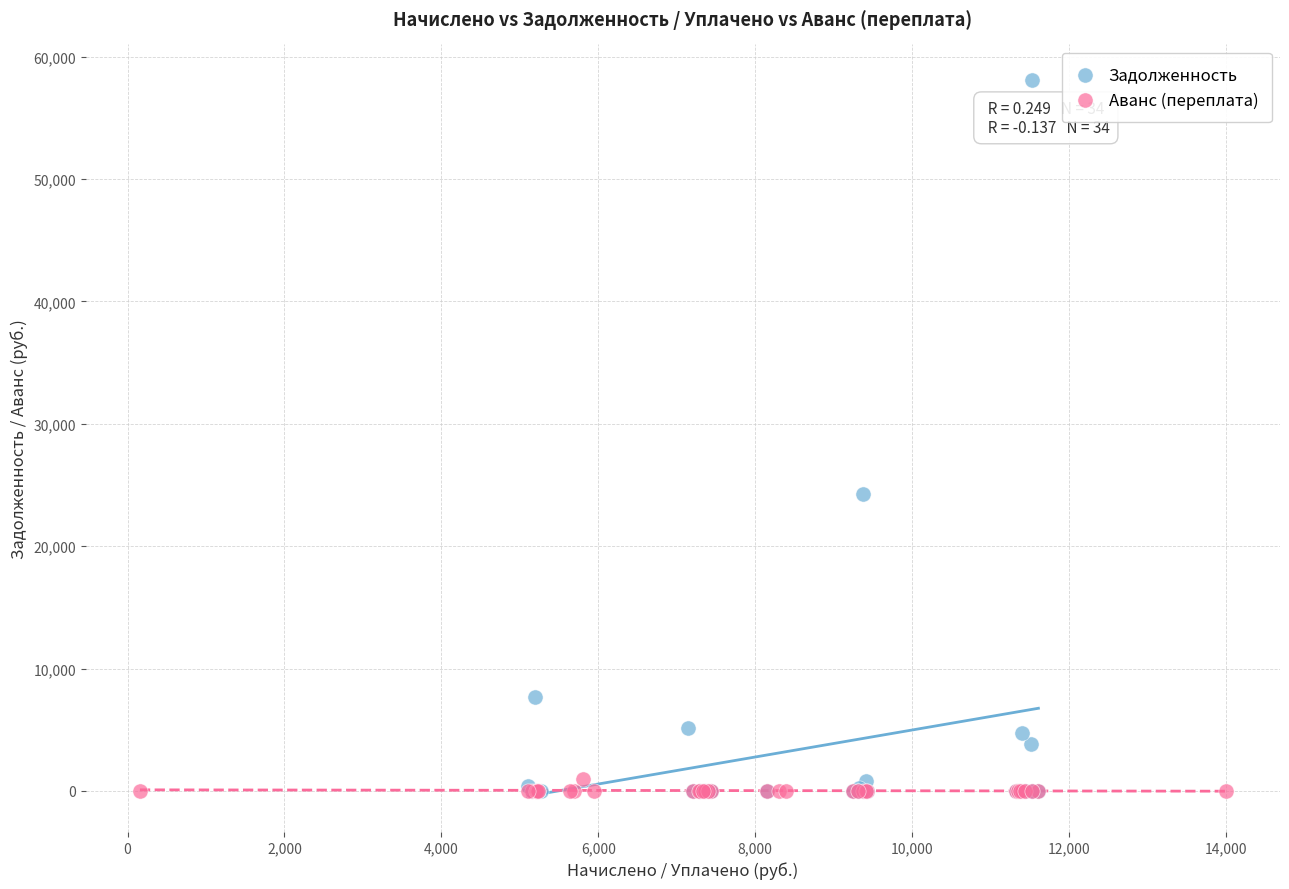

What are all the series names shown in the legend?

Задолженность, Аванс (переплата)